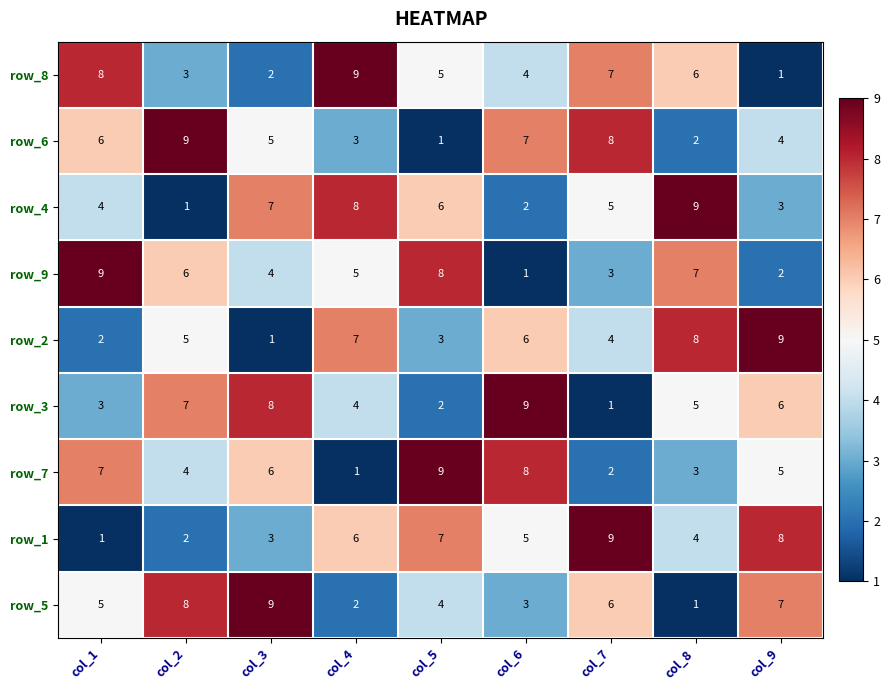

What is the difference between the highest and lowest values at col_3?

8